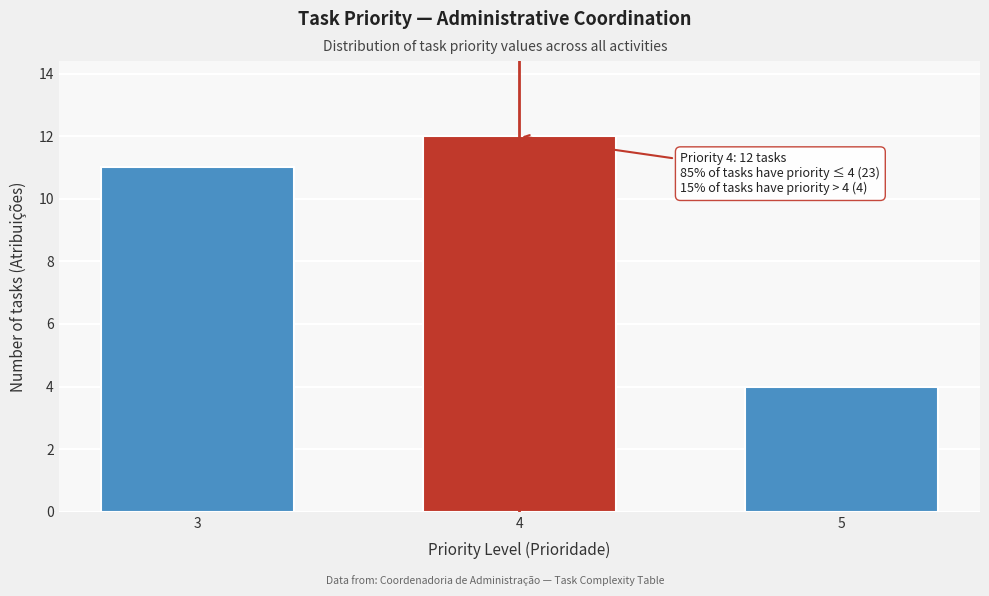

Reading right to left, extract all data points from this chart.

5=4	4=12	3=11